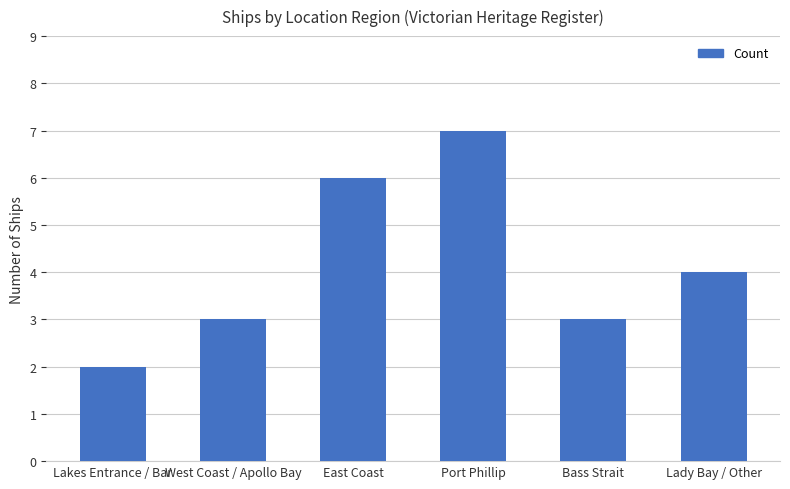

What is the difference between the values at Lady Bay / Other and Port Phillip?

3